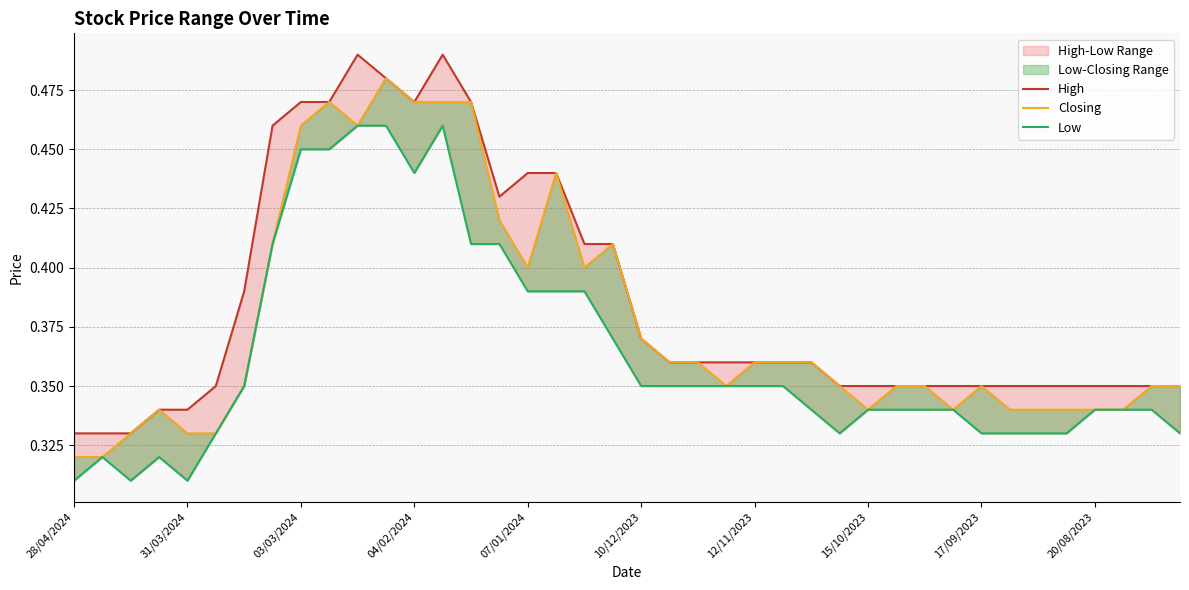

The Low series shows 0.5 at 31. True or false?

False